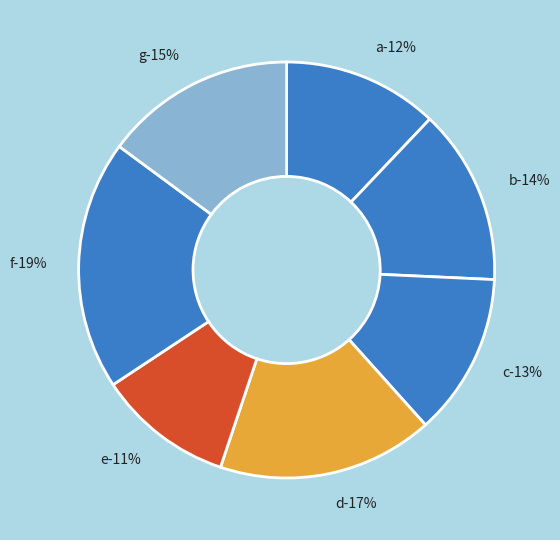

The c slice represents 13% of the pie. True or false?

True